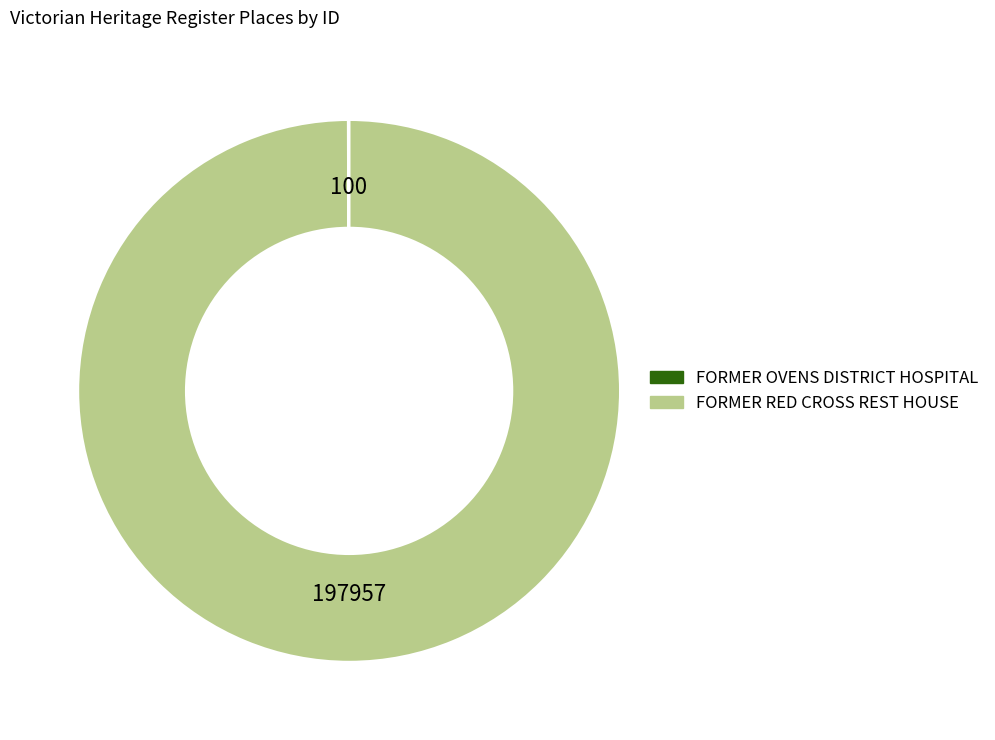

What is the largest slice in the pie chart?

FORMER RED CROSS REST HOUSE